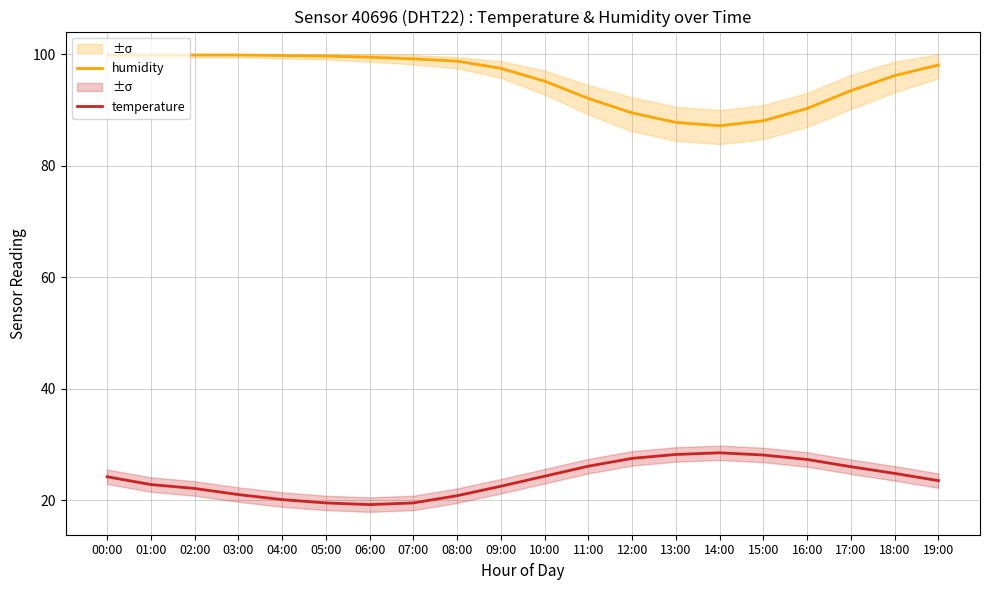

The temperature series shows 28.5 at 14:00. True or false?

True